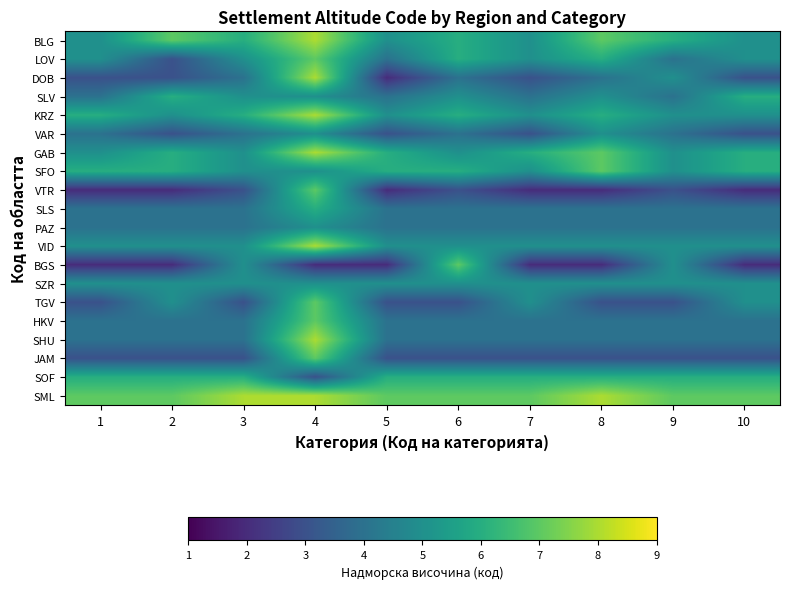

What is the total value across all series at 5?

84